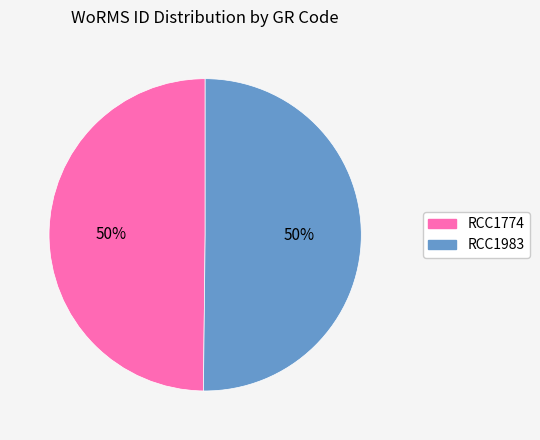

Combined, do RCC1774 and RCC1983 account for over 50%?

Yes